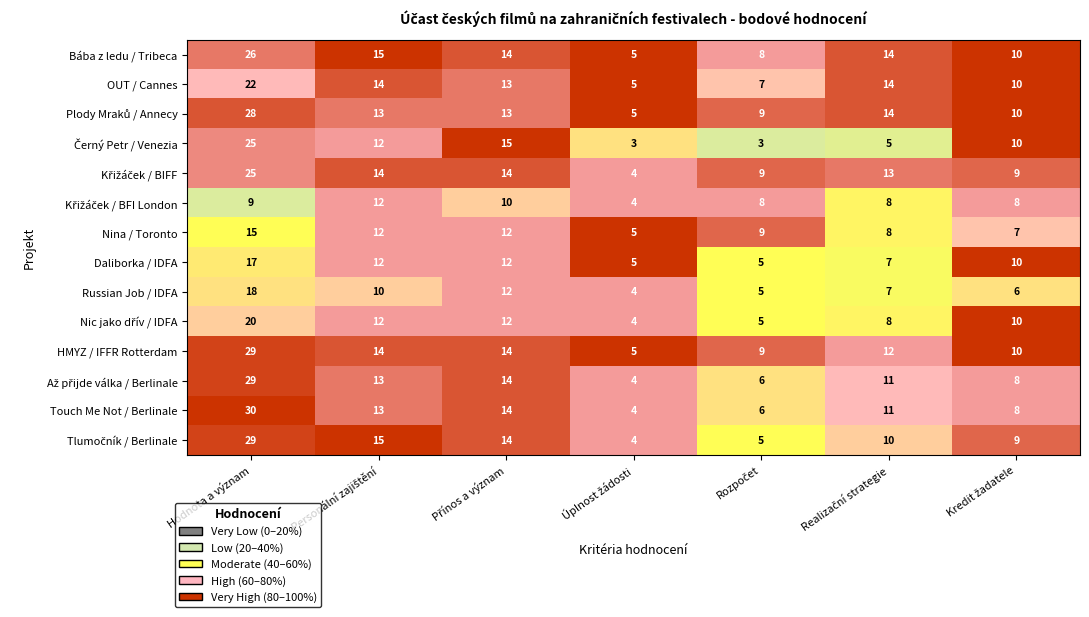

Which series has the widest spread of values?

Touch Me Not / Berlinale